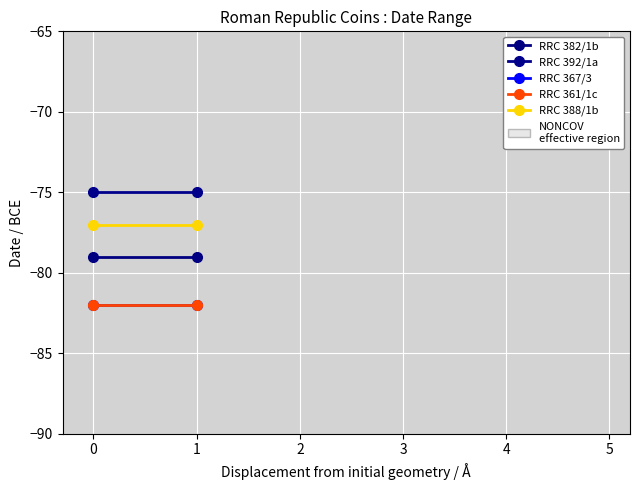

Reading left to right, list all the values displayed in this chart.

RRC 382/1b: -79	-79
RRC 392/1a: -75	-75
RRC 367/3: -82	-82
RRC 361/1c: -82	-82
RRC 388/1b: -77	-77